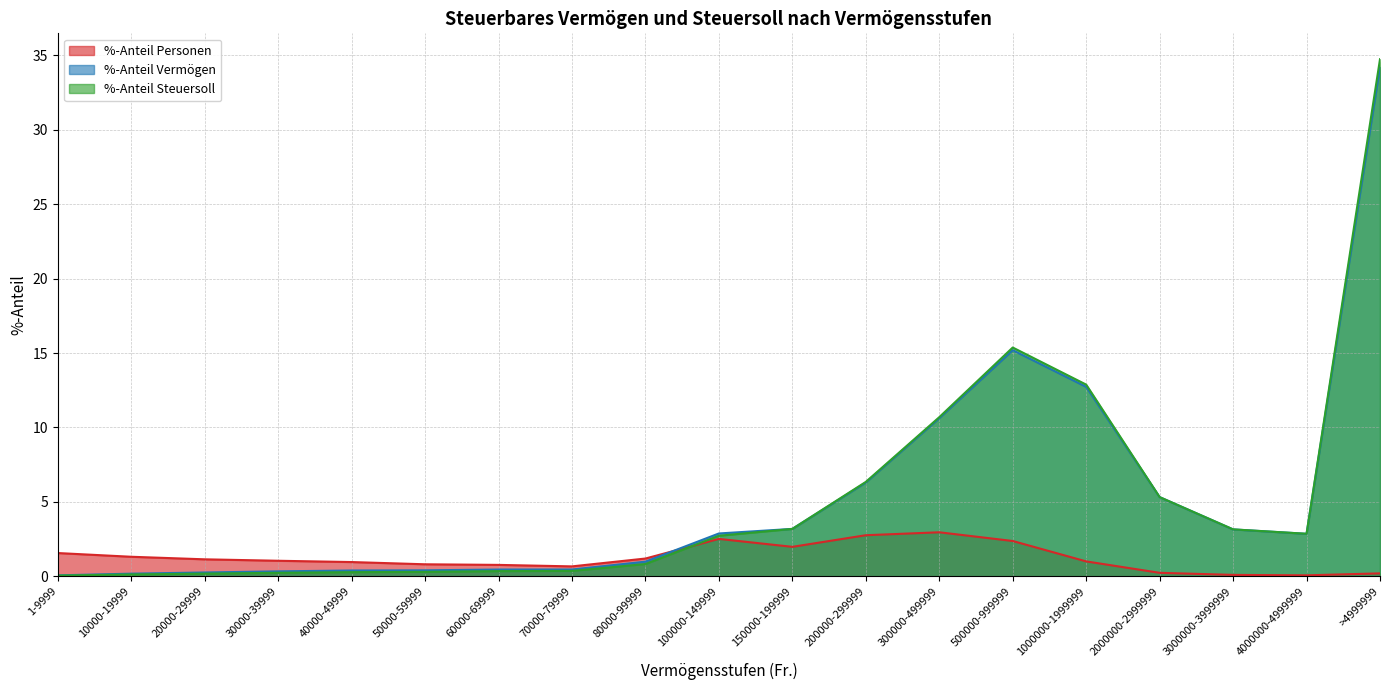

How many lines are shown in the chart?

3